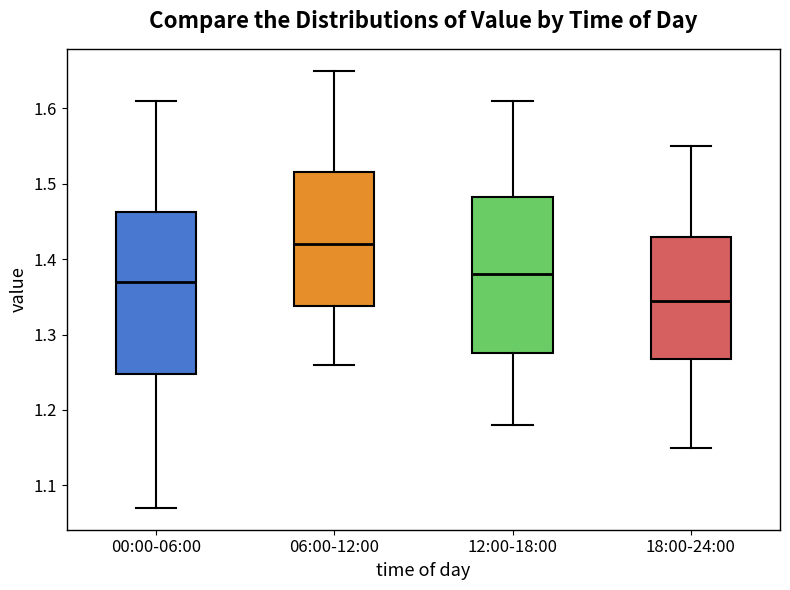

Reading left to right, read every box against the y-axis: the position of its median line, the range the box covers, and the ends of its whiskers. The values are not printed on the chart, so give them approximately, as read against the axis.

00:00-06:00: median 1.37, box 1.25 to 1.46, whiskers 1.07 to 1.61
06:00-12:00: median 1.42, box 1.34 to 1.52, whiskers 1.26 to 1.65
12:00-18:00: median 1.38, box 1.28 to 1.48, whiskers 1.18 to 1.61
18:00-24:00: median 1.35, box 1.27 to 1.43, whiskers 1.15 to 1.55